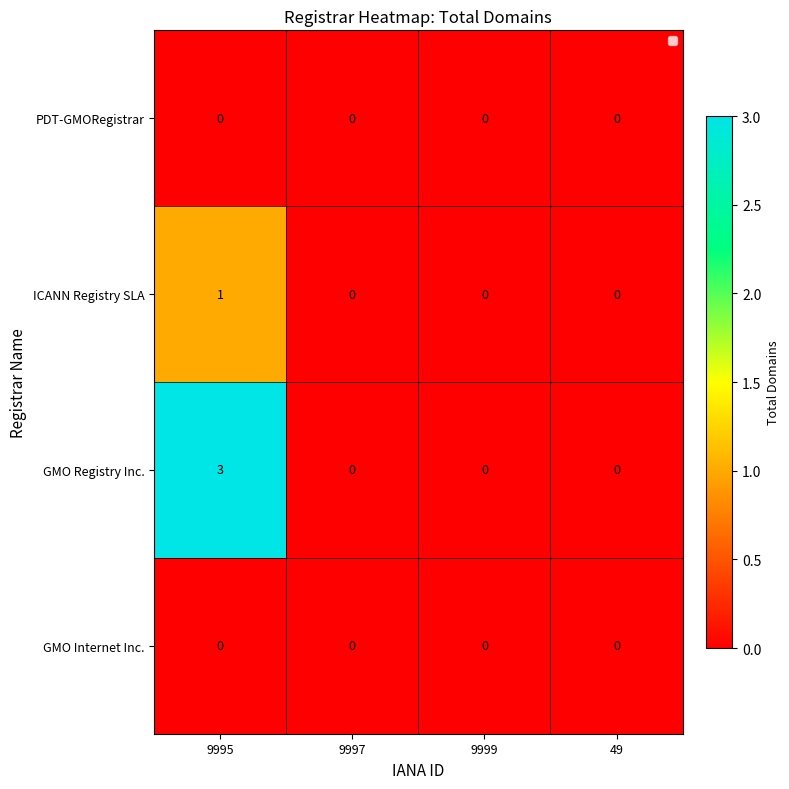

Reading right to left, what are all the values shown in this chart?

PDT-GMORegistrar: 49=0	9999=0	9997=0	9995=0
ICANN Registry SLA: 49=0	9999=0	9997=0	9995=1
GMO Registry Inc.: 49=0	9999=0	9997=0	9995=3
GMO Internet Inc.: 49=0	9999=0	9997=0	9995=0